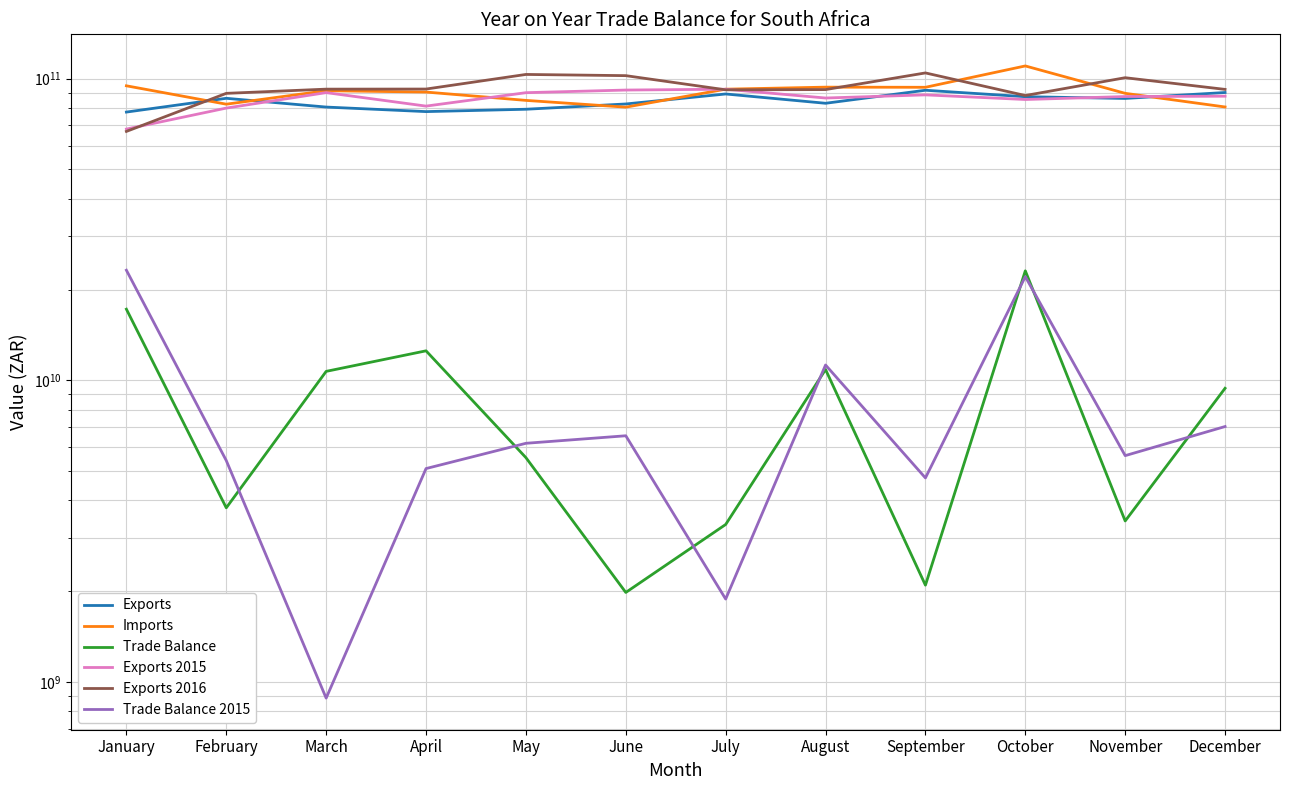

What is the sum of all Exports 2016 values?

1115941332811